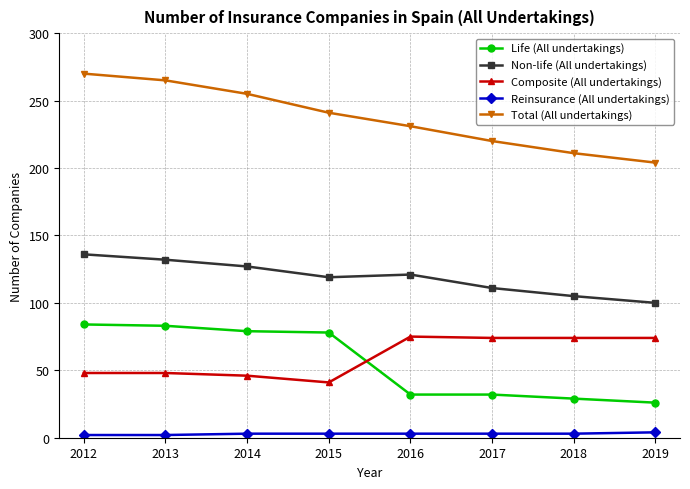

What is the difference between the maximum and minimum values in the Non-life (All undertakings) series?

36